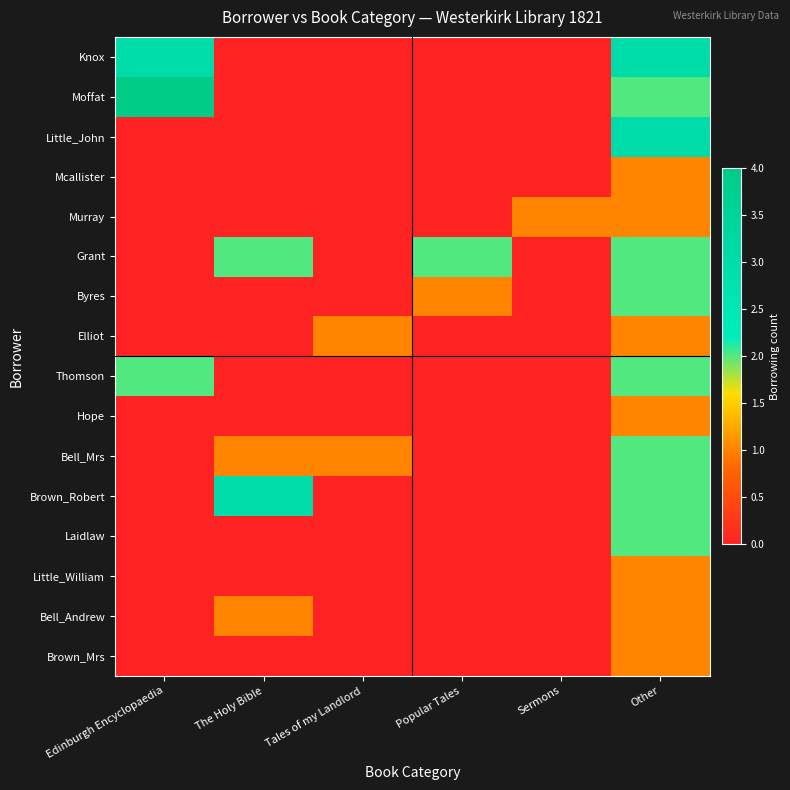

At which category is the sum across all series the highest?

Other